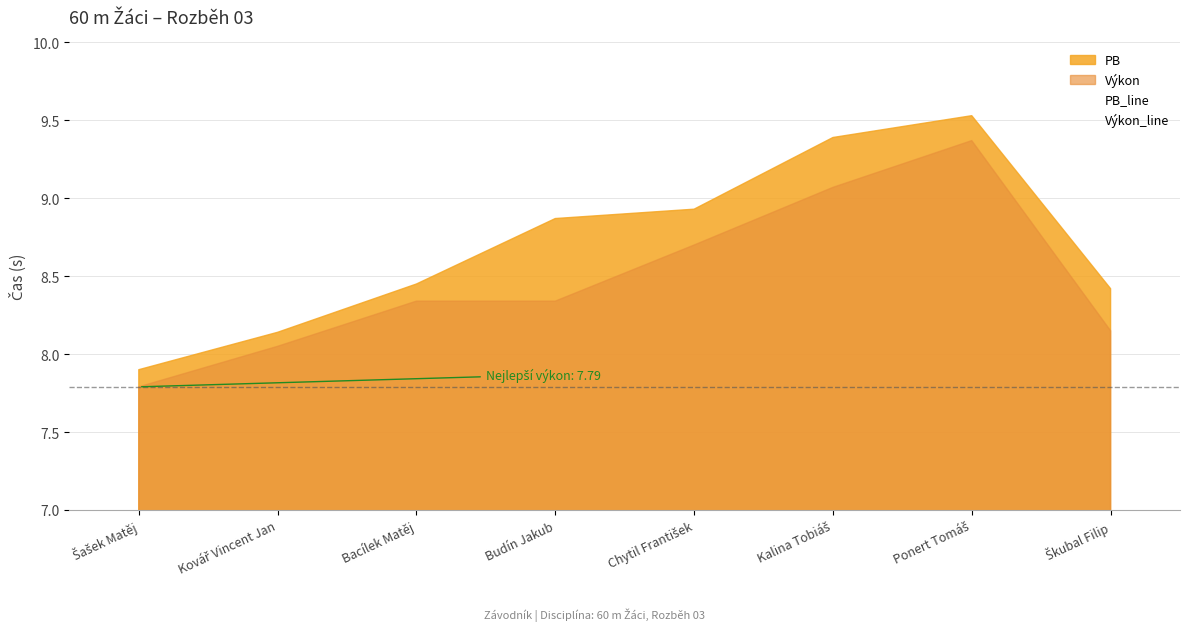

How many lines are shown in the chart?

2